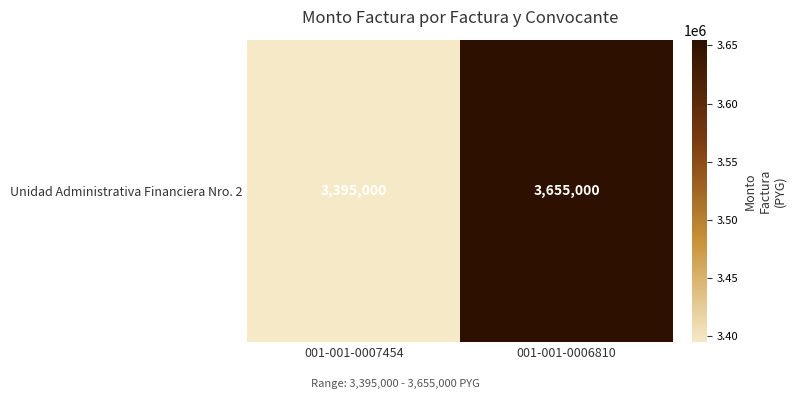

What is the difference between the maximum and minimum values?

260000